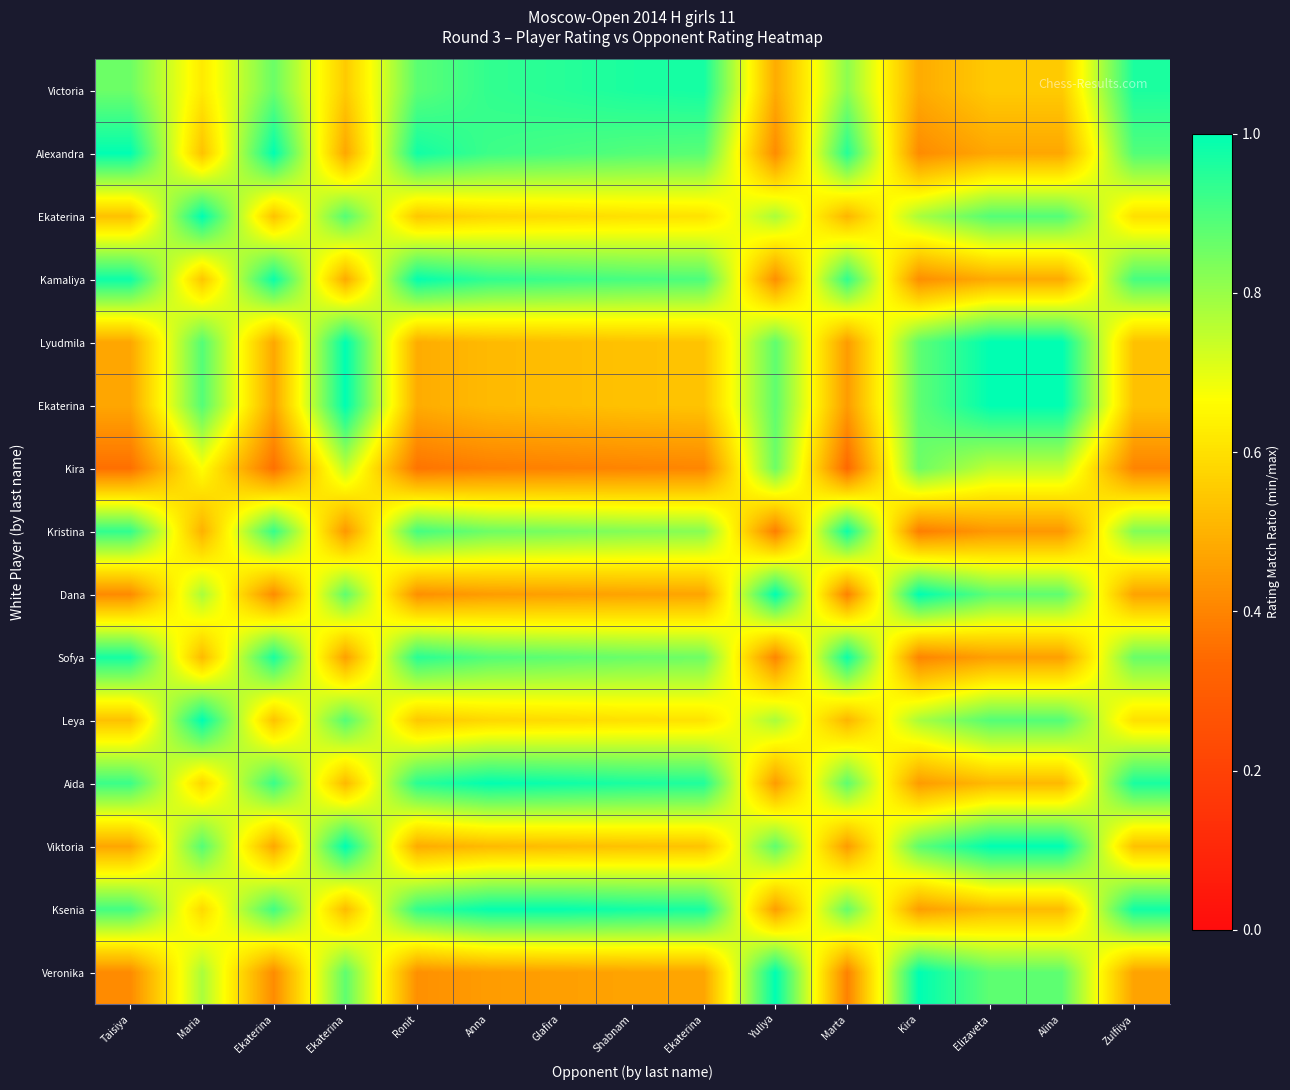

How many series are shown in this chart?

15